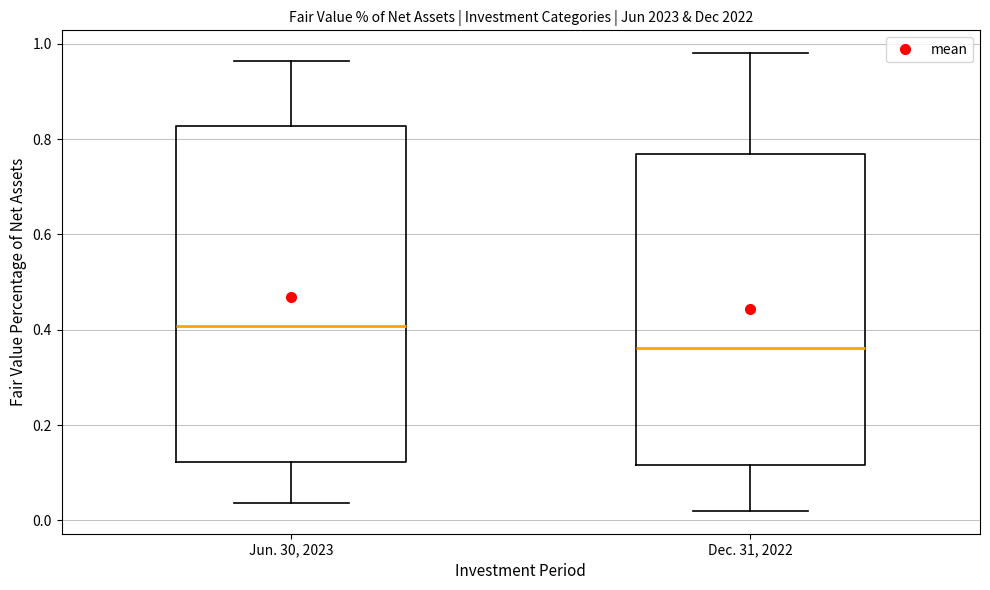

Reading left to right, read every box against the y-axis: the position of its median line, the range the box covers, and the ends of its whiskers. The values are not printed on the chart, so give them approximately, as read against the axis.

Jun. 30, 2023: median 0.40, box 0.12 to 0.82, whiskers 0.04 to 0.96
Dec. 31, 2022: median 0.36, box 0.12 to 0.76, whiskers 0.02 to 0.98